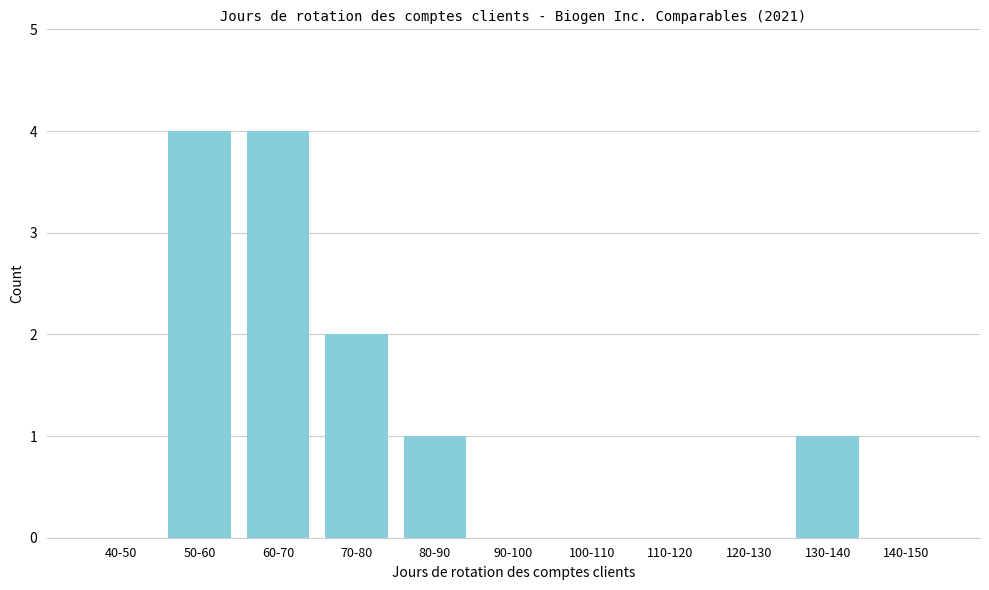

Reading left to right, what are all the values shown in this chart?

40-50=0	50-60=4	60-70=4	70-80=2	80-90=1	90-100=0	100-110=0	110-120=0	120-130=0	130-140=1	140-150=0